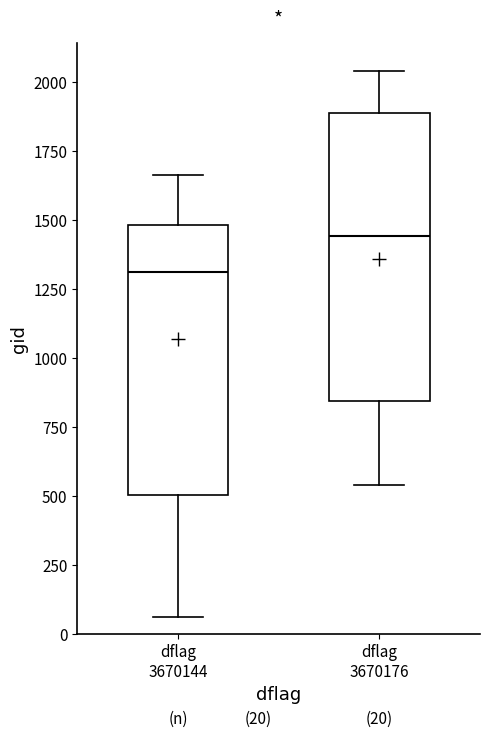

Which box's median line is the lowest?

dflag 3670144